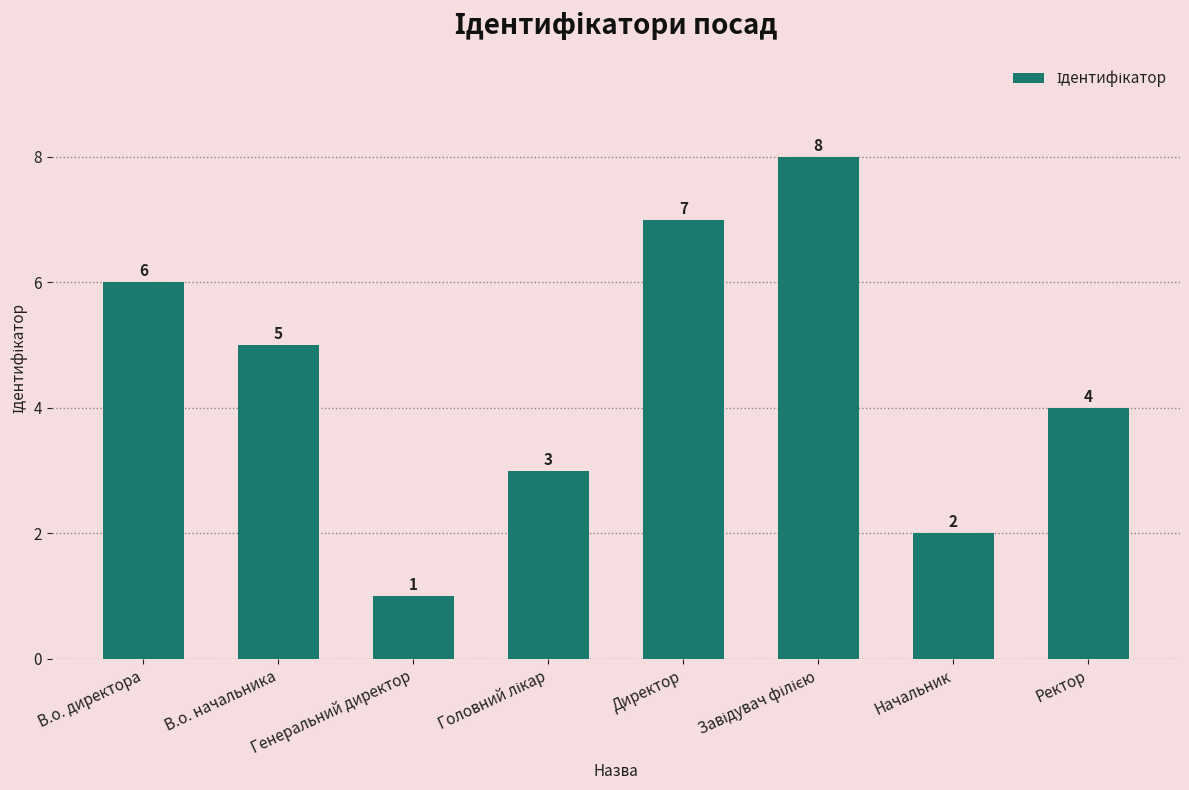

What is the label of the 1st bar from the left?

В.о. директора